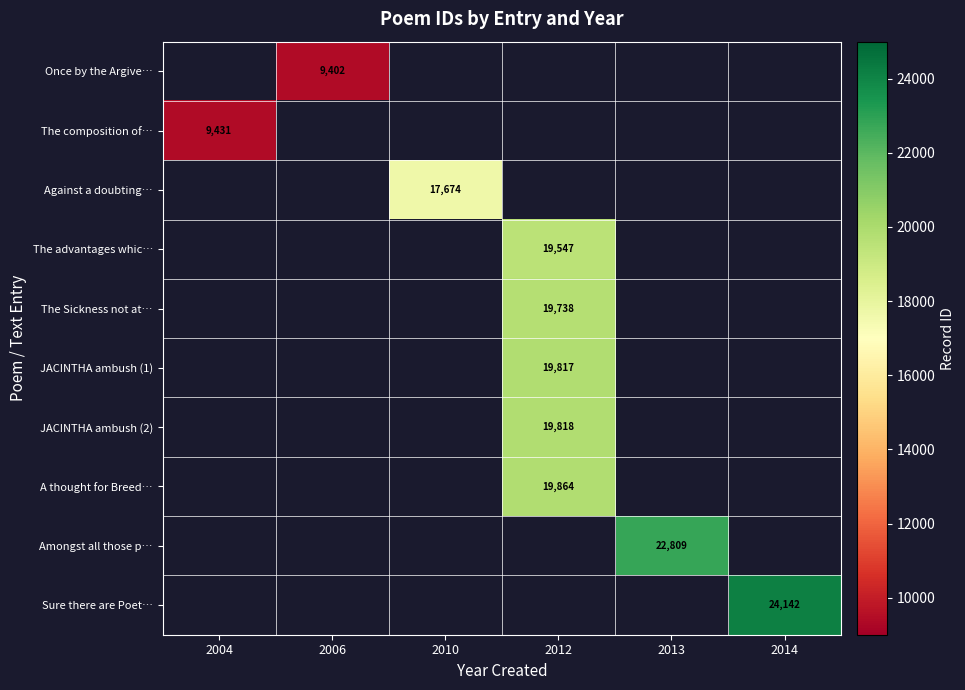

The value of A thought for Breed… at 2012 is 19864. True or false?

True